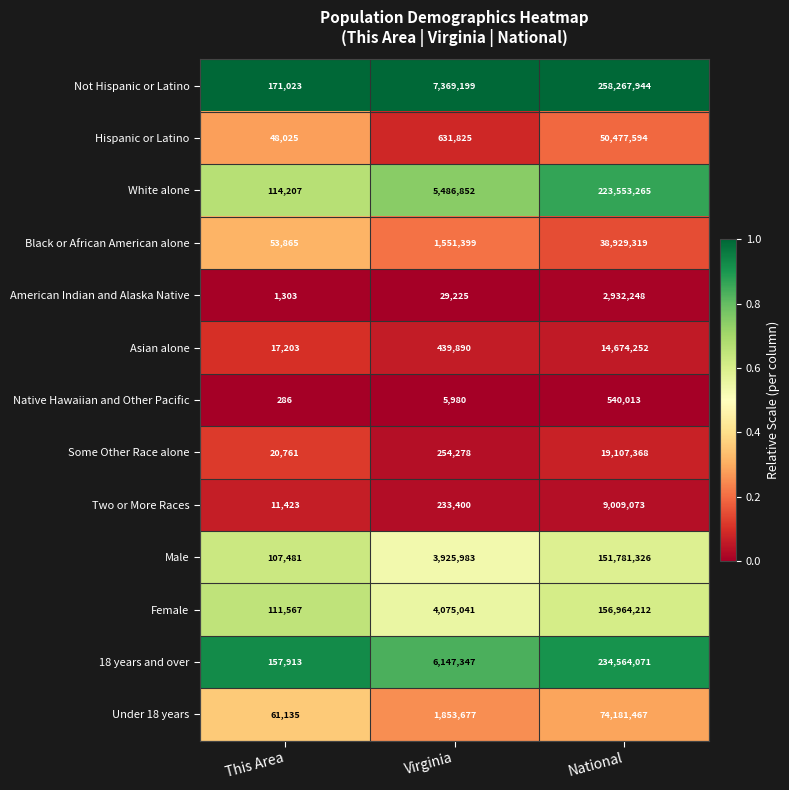

Which category has the lowest value across all series?

This Area